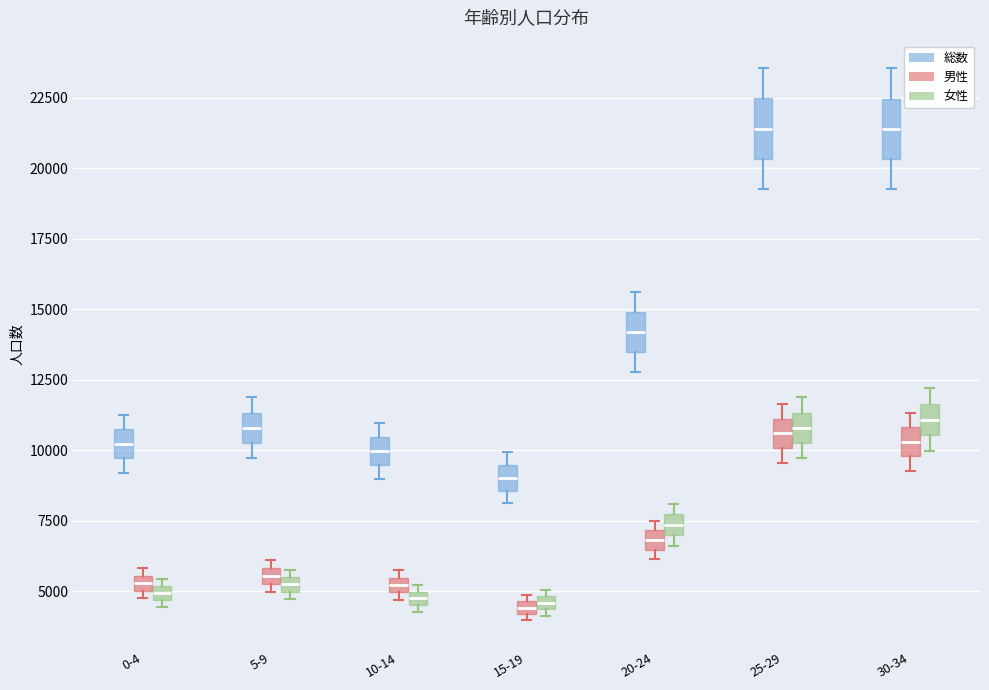

Where does the median line of the box for 30-34 (女性) sit on the y-axis? The values are not printed on the chart, so give them approximately, as read against the axis.

11000